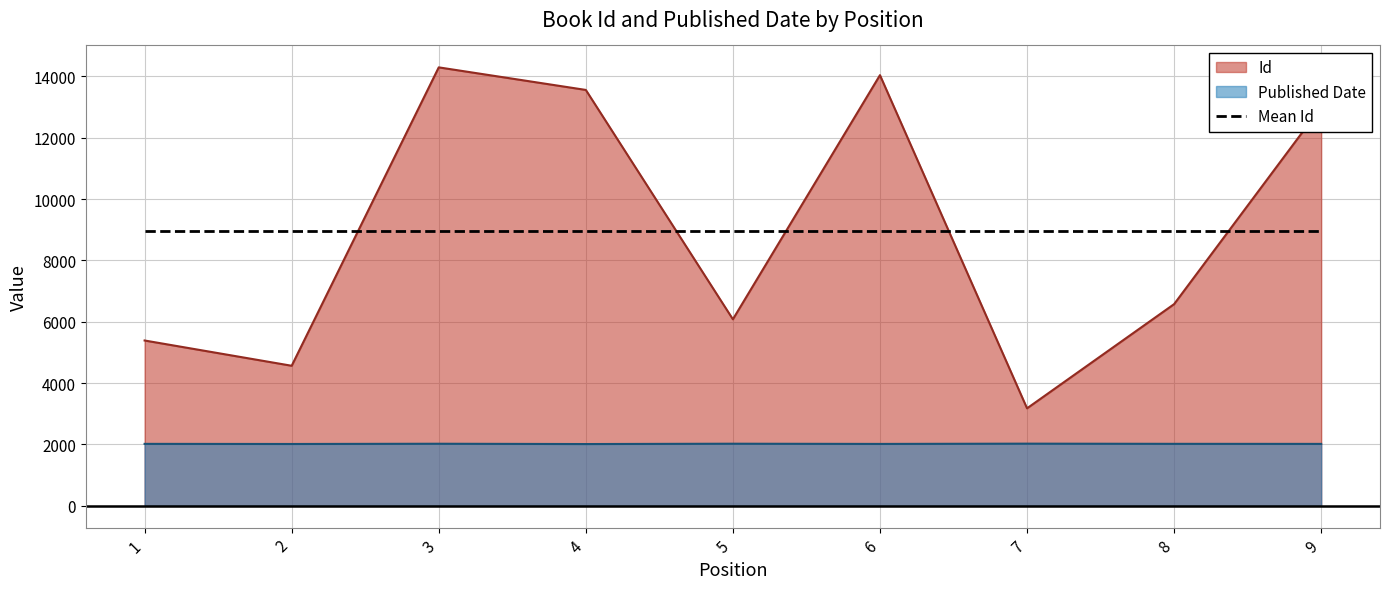

Rank the categories by Published Date value from highest to lowest.

7, 5, 3, 8, 1, 9, 6, 2, 4